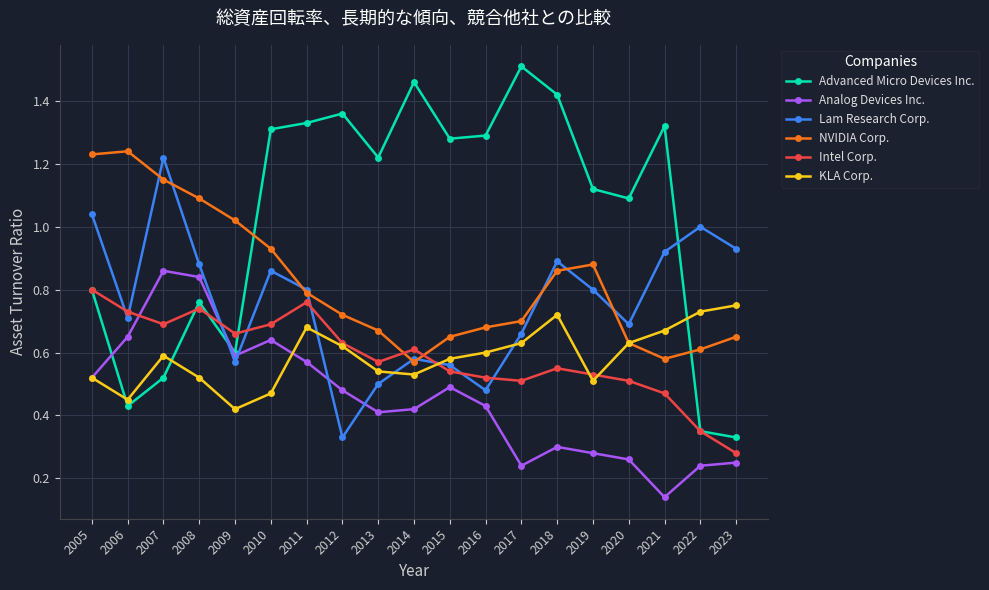

What is the total value across all series at 2006?

4.2